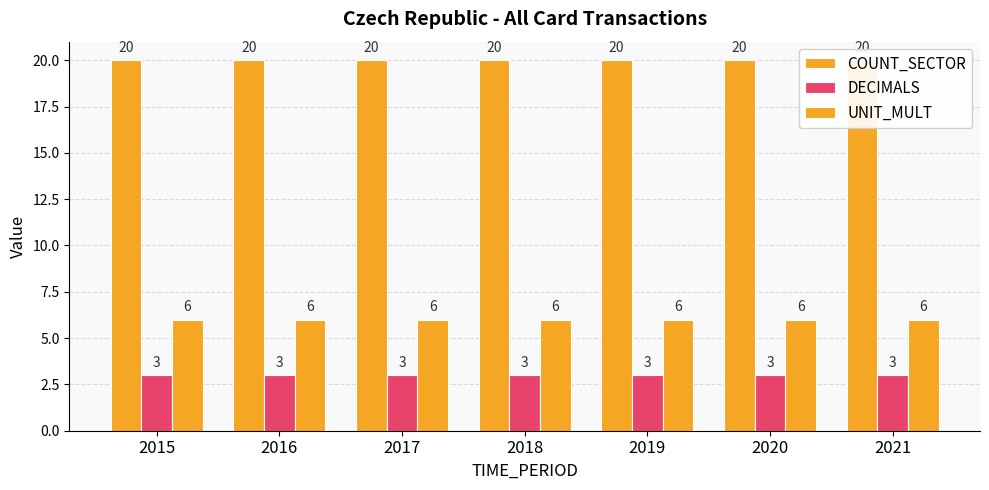

At which label does UNIT_MULT reach its peak?

2015